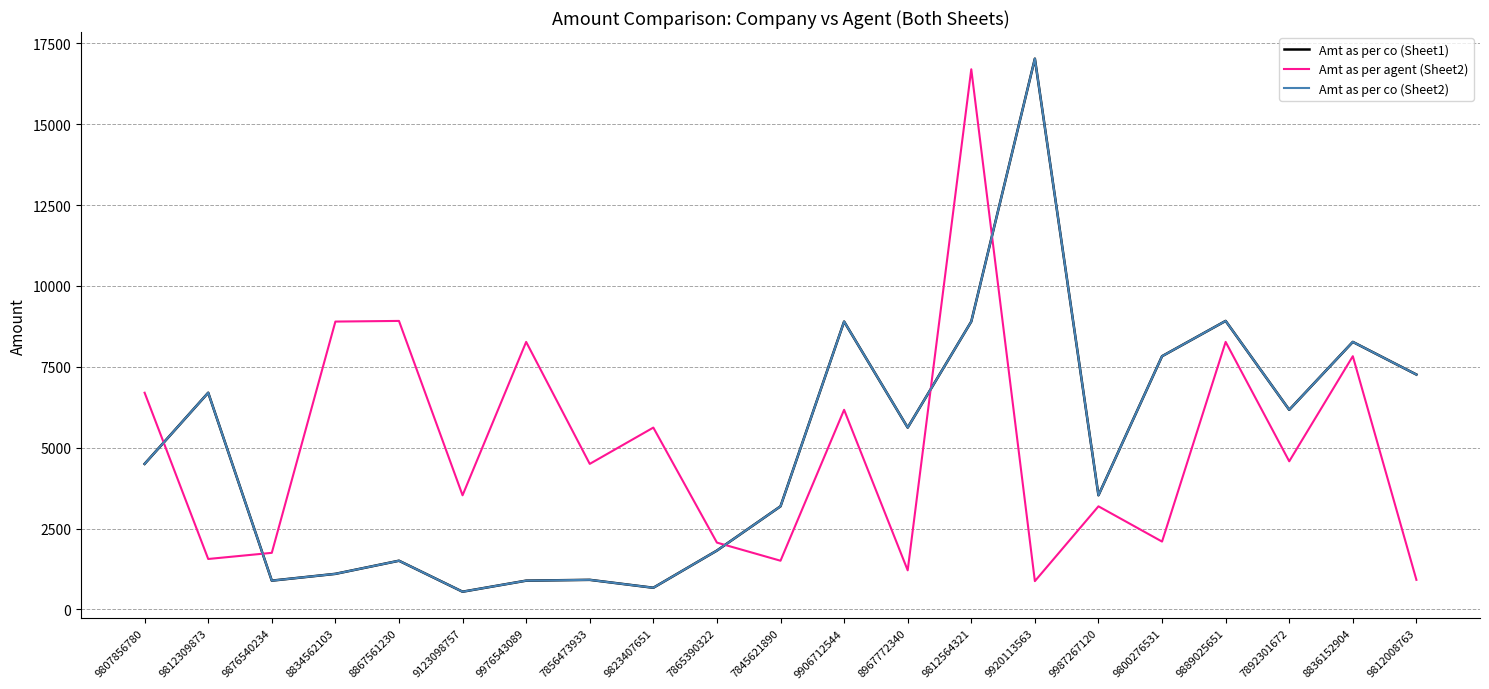

True or false: Amt as per co (Sheet2) and Amt as per co (Sheet1) intersect in this chart.

False